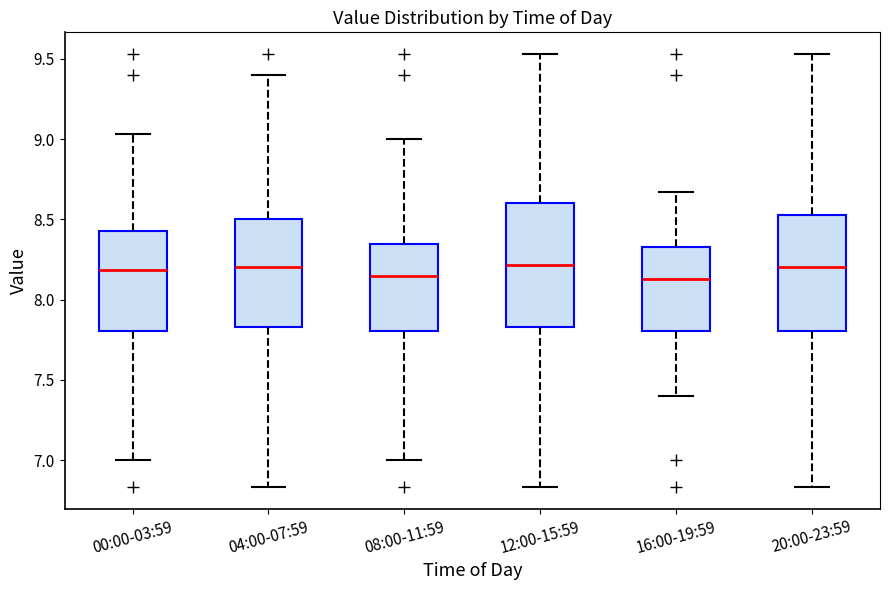

Where does the lower whisker of the box for 04:00-07:59 end on the y-axis? The values are not printed on the chart, so give them approximately, as read against the axis.

6.85